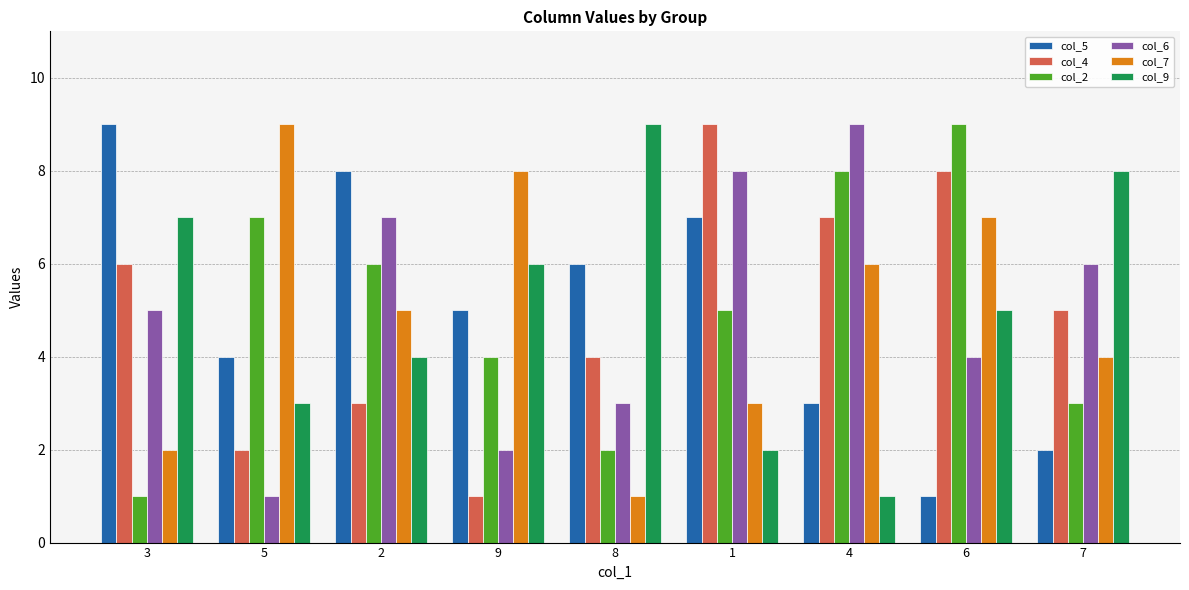

What is the lowest value of the col_5 series?

1